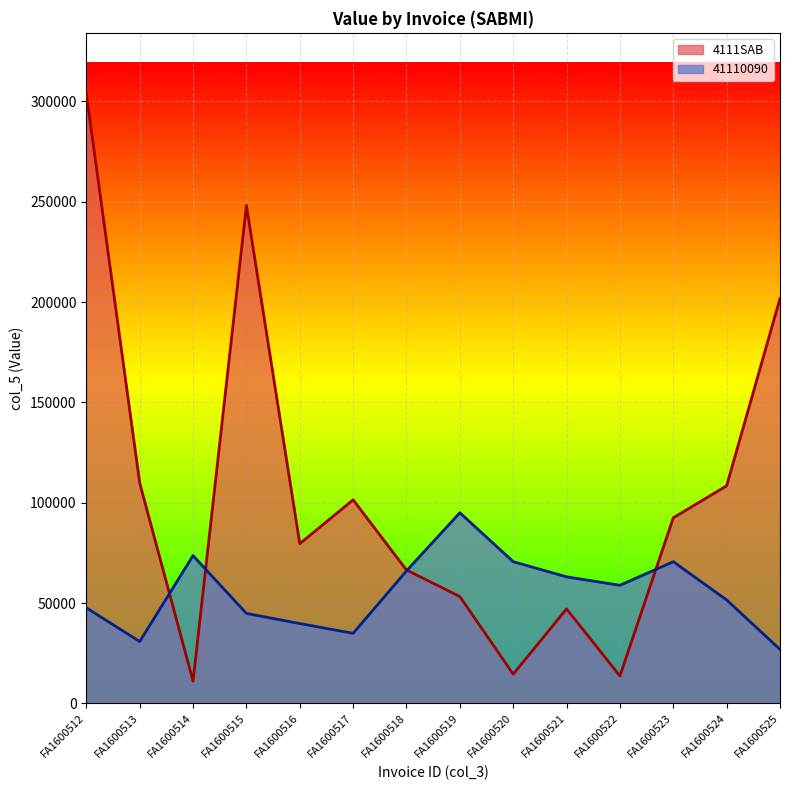

What is the greatest value displayed?

303791